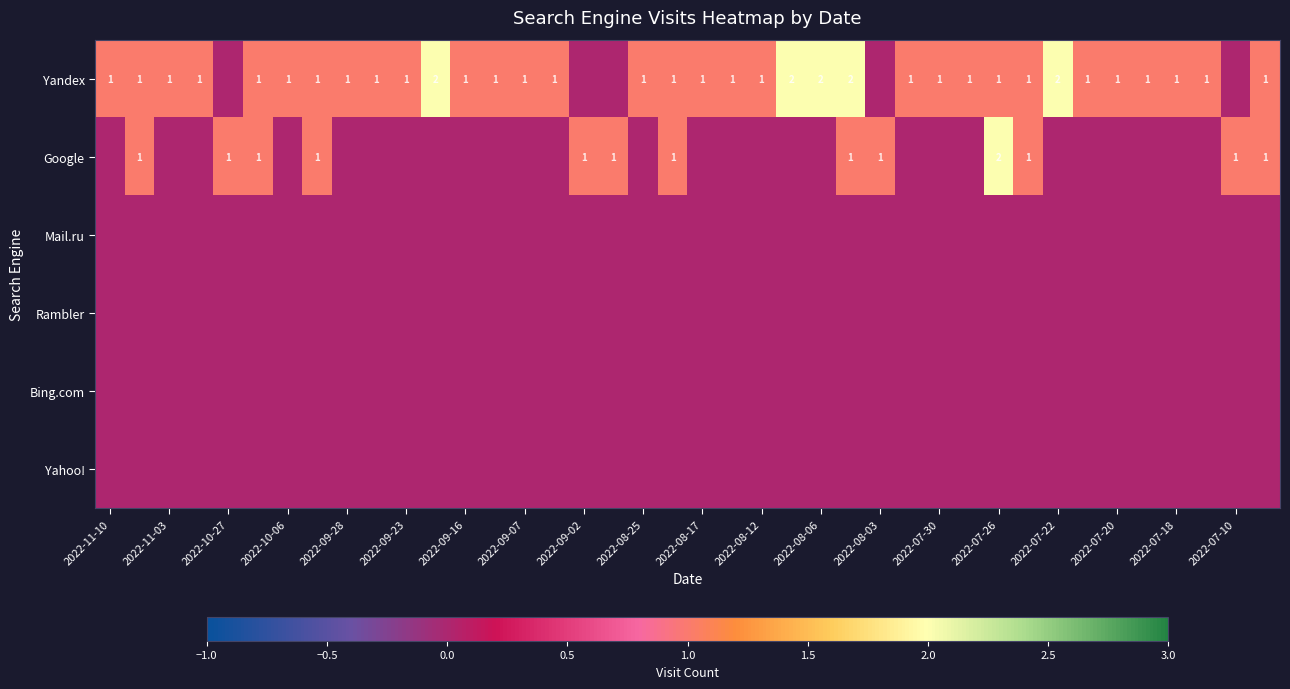

Is it true that Google equals 1 at 2022-10-27?

True